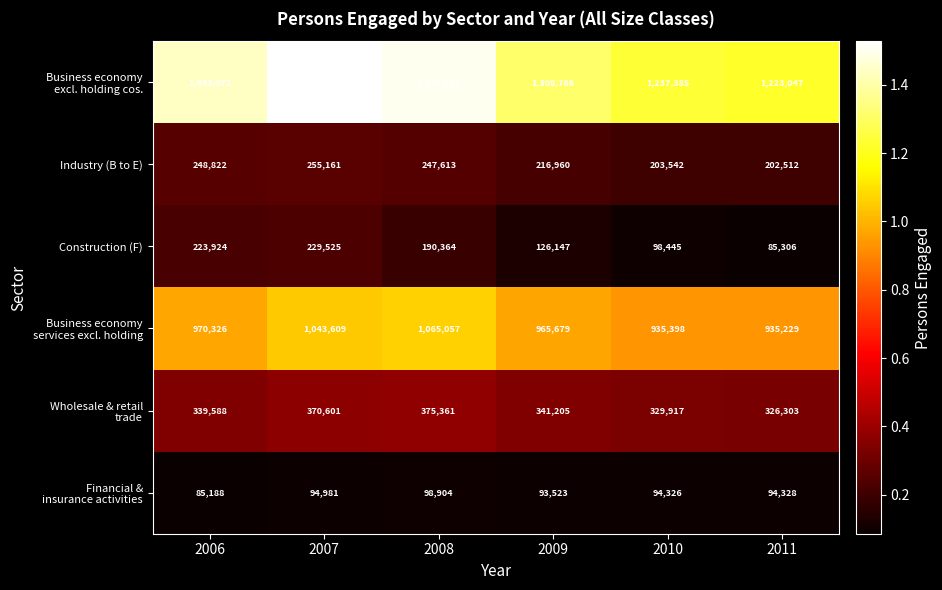

What is the greatest value displayed?

1528295